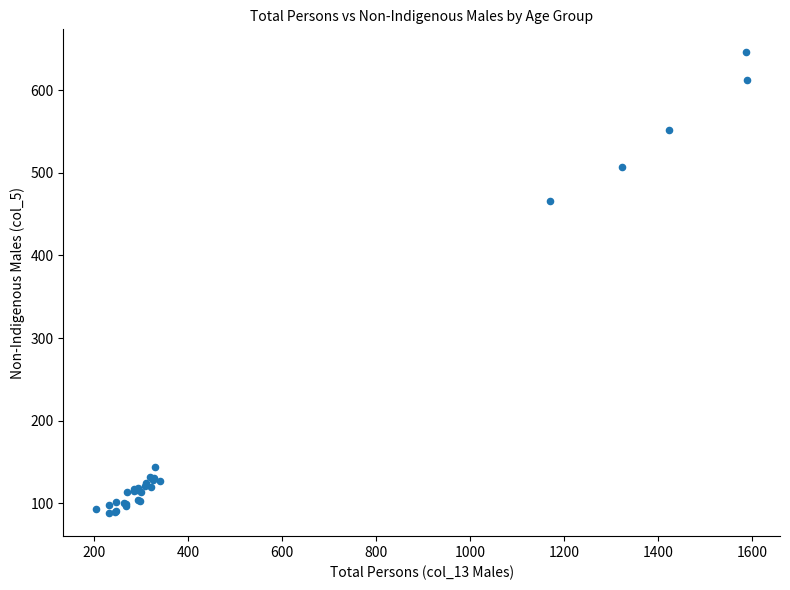

What Y value in the scatter plot is closest to 367?

466